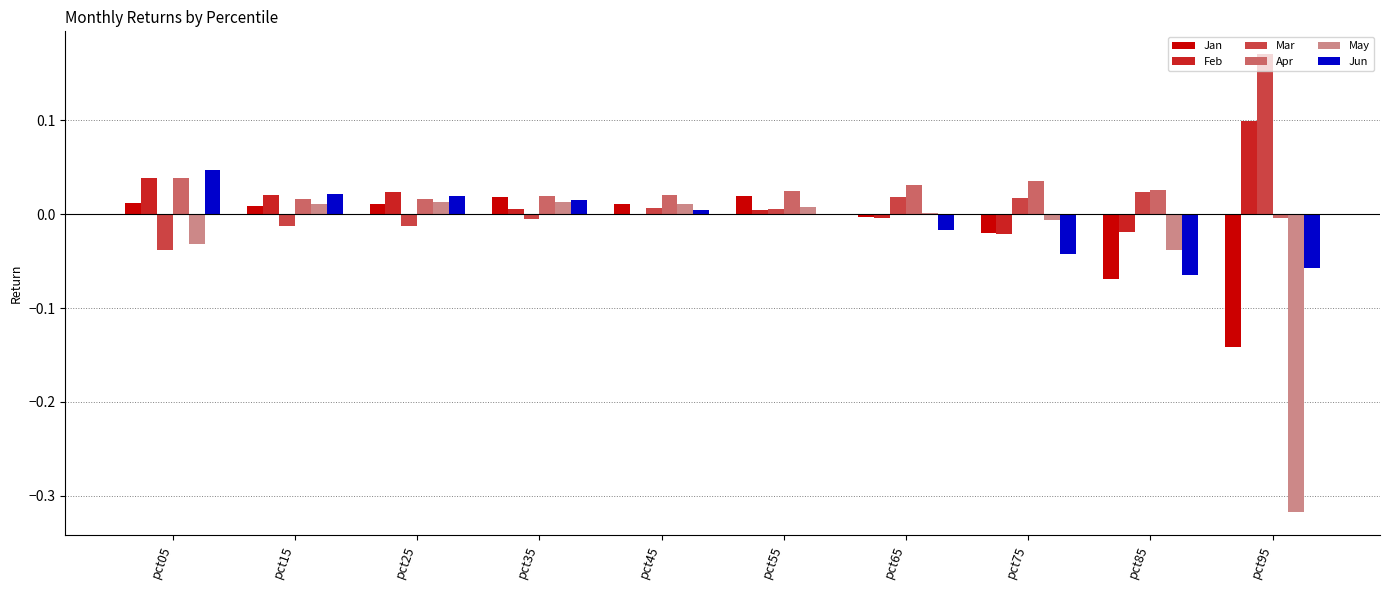

Which series has the largest total across all categories?

Apr